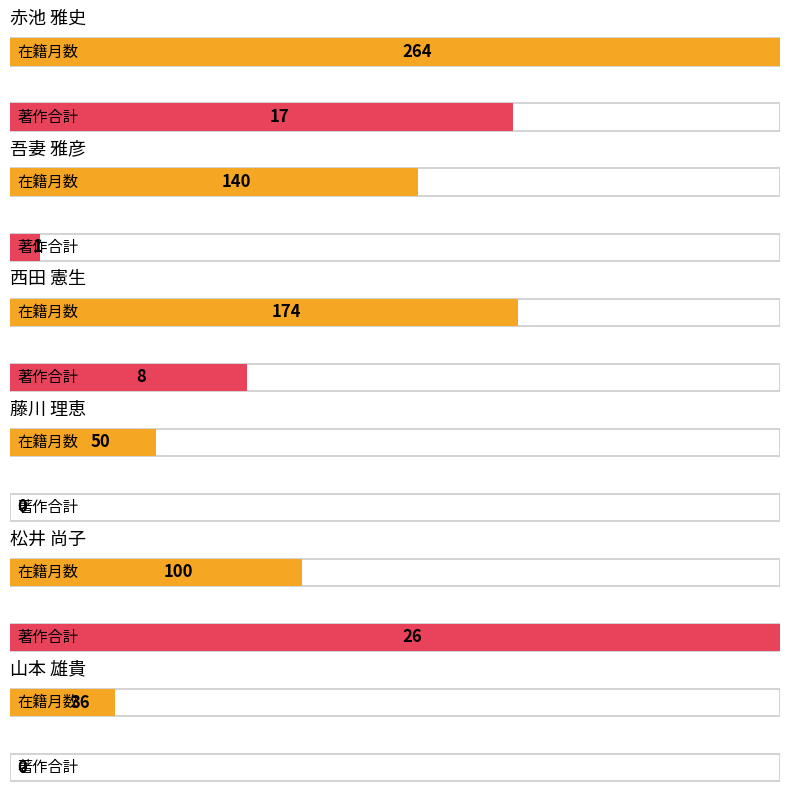

True or false: 著作合計 has a value of 13 at 松井 尚子.

False